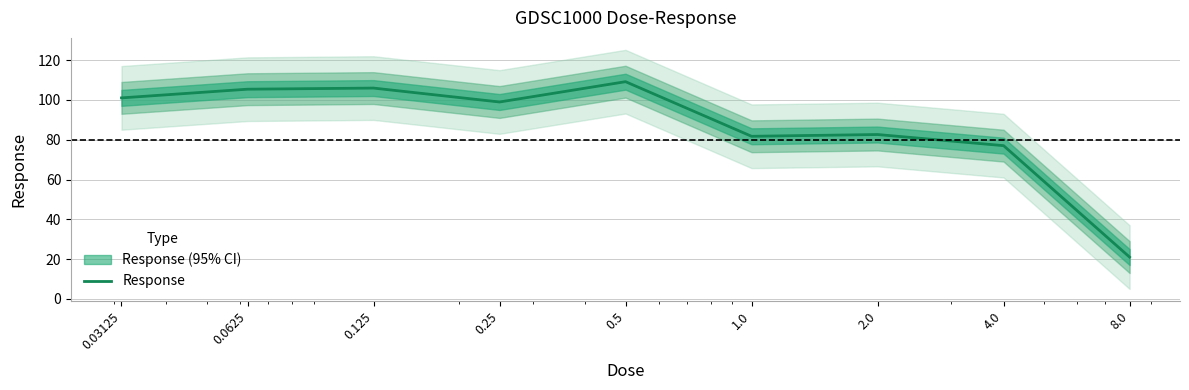

At which category does the data reach its first local valley?

0.25